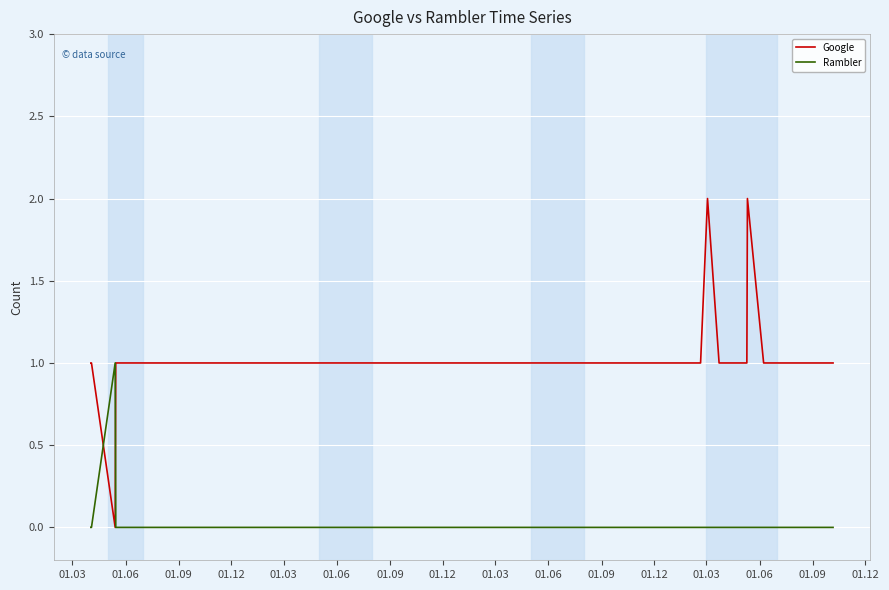

Which series has the largest total across all categories?

Google